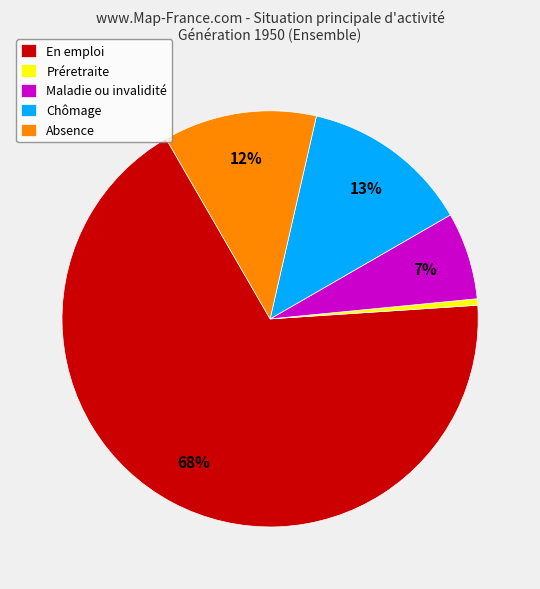

Do Maladie ou invalidité and Préretraite together represent more than half of the pie?

No